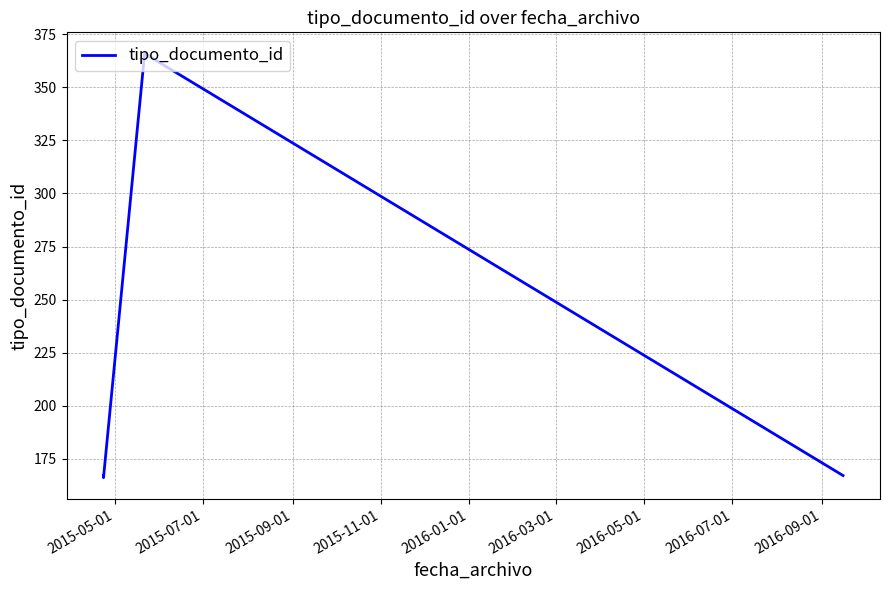

True or false: the data has more than 1 interior local peaks.

False